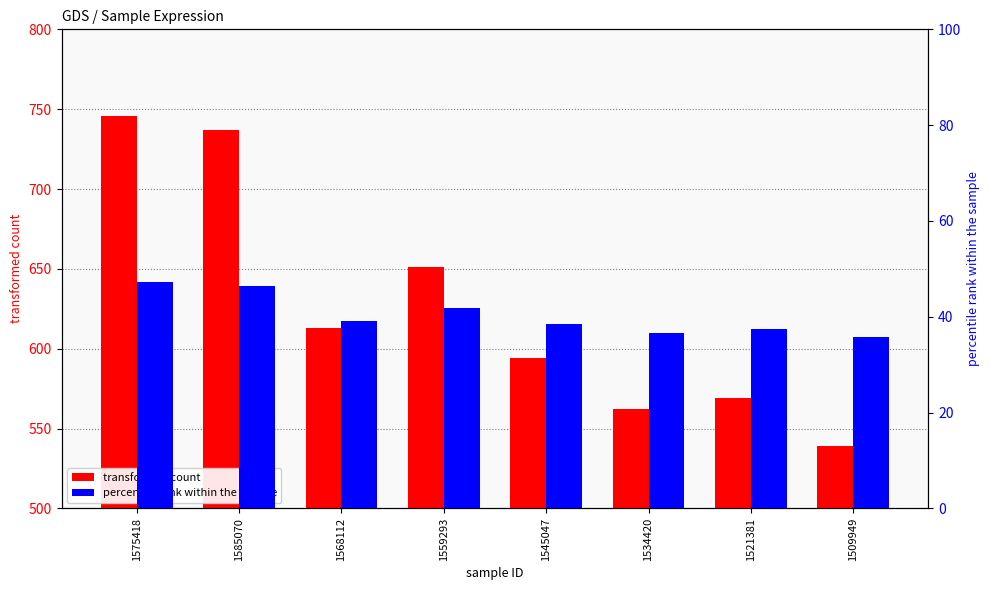

How many data points does each series have?

8